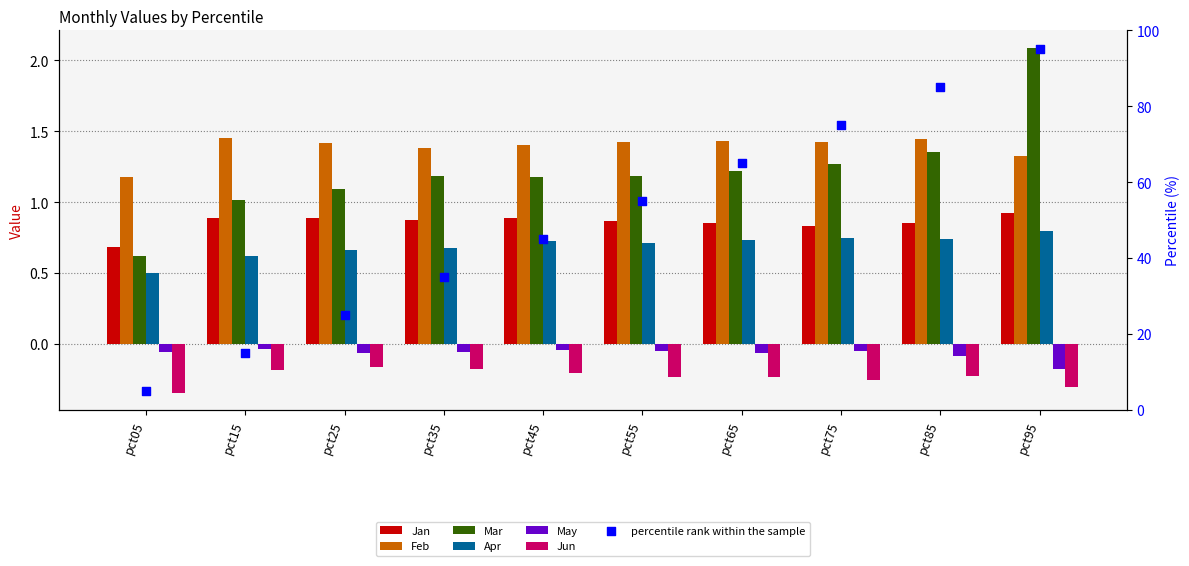

Which series has the widest spread of Y values?

Mar